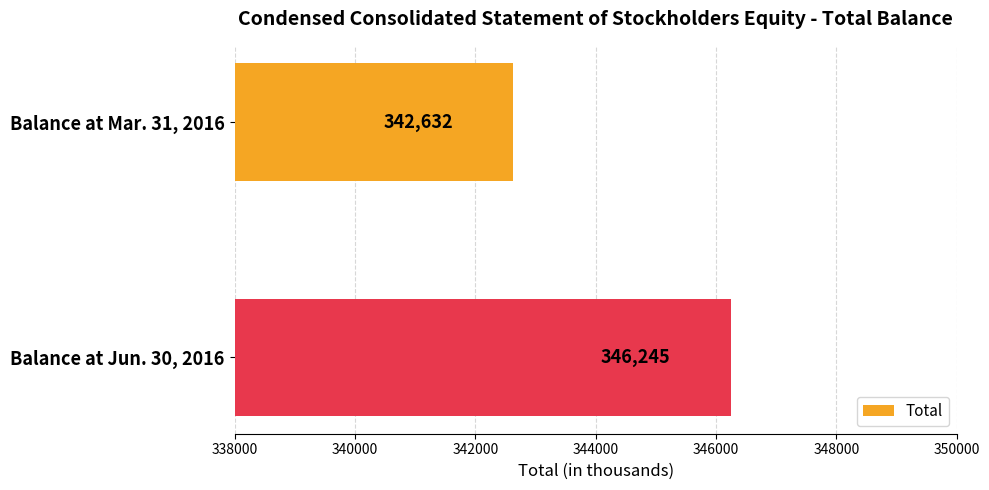

What is the change in value from Balance at Mar. 31, 2016 to Balance at Jun. 30, 2016?

+3613